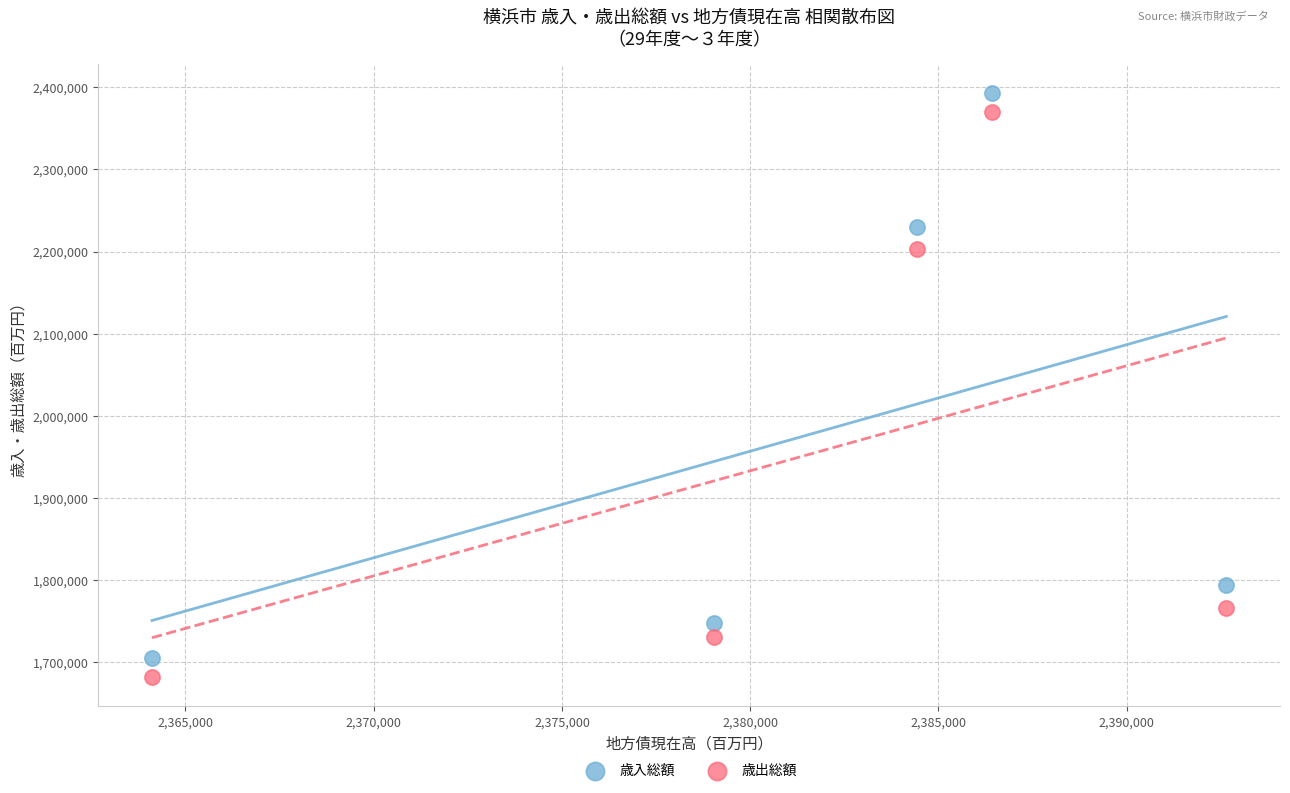

Which series reaches the minimum Y coordinate?

歳出総額